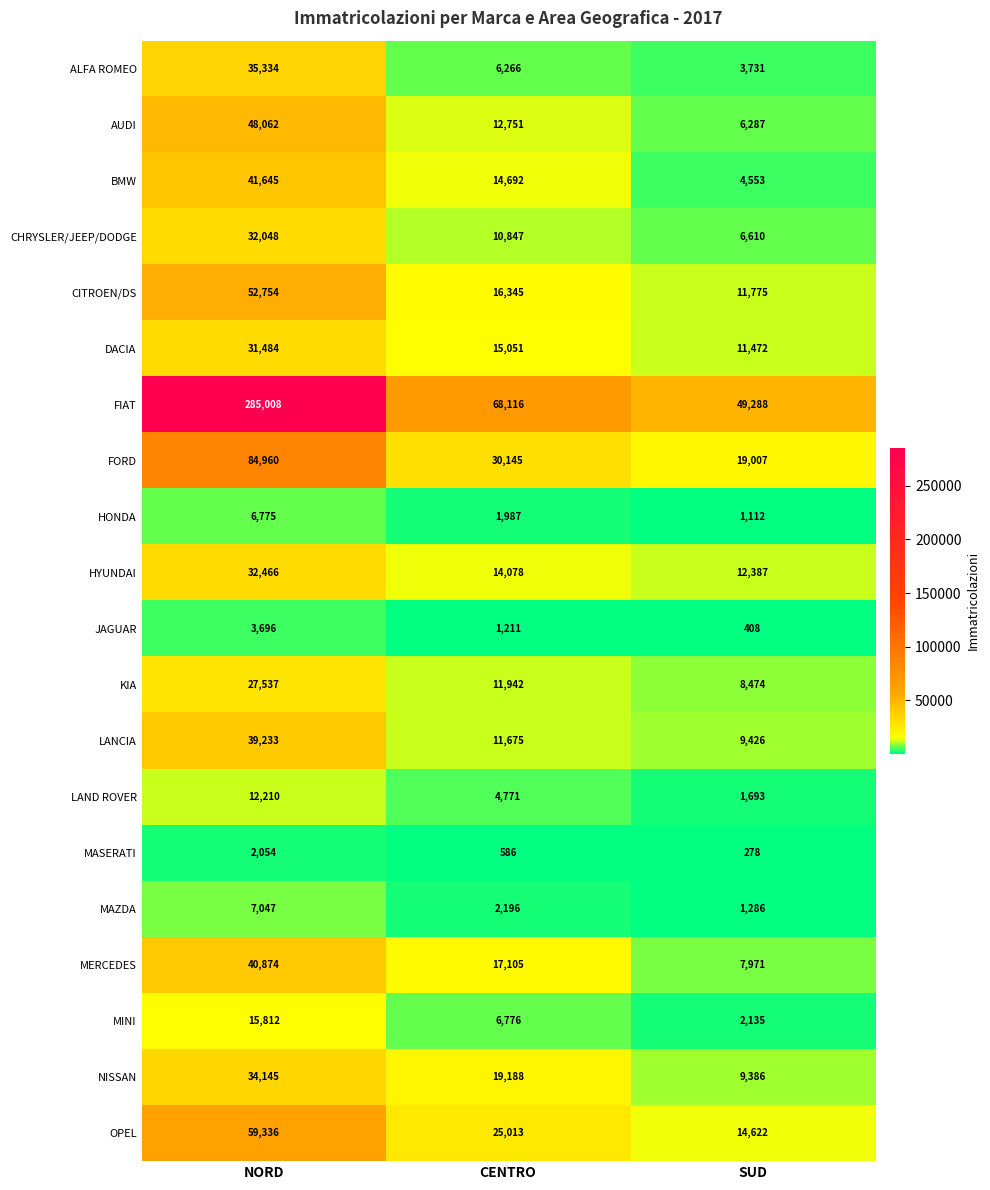

What is the minimum value shown in the chart?

278